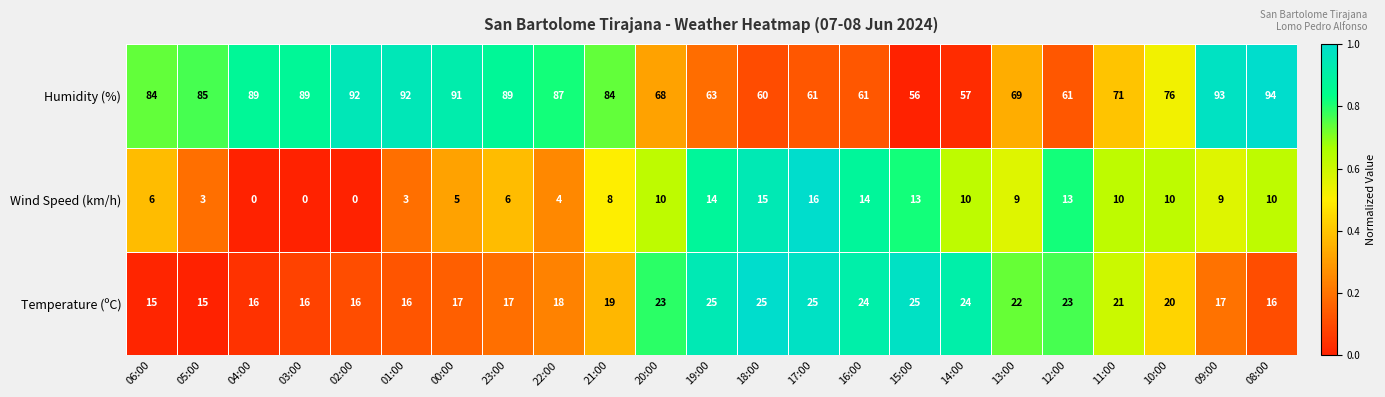

Rank the series by their average value, from highest to lowest.

Humidity (%), Temperature (ºC), Wind Speed (km/h)